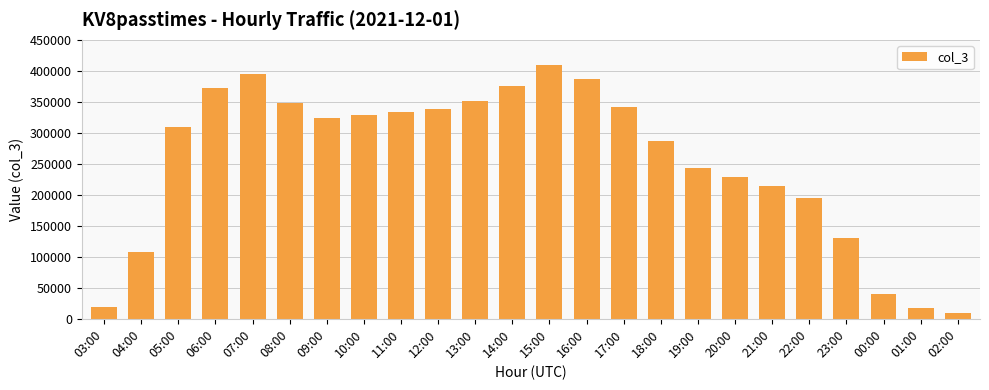

What is the sum of the values at 08:00 and 06:00?

721410